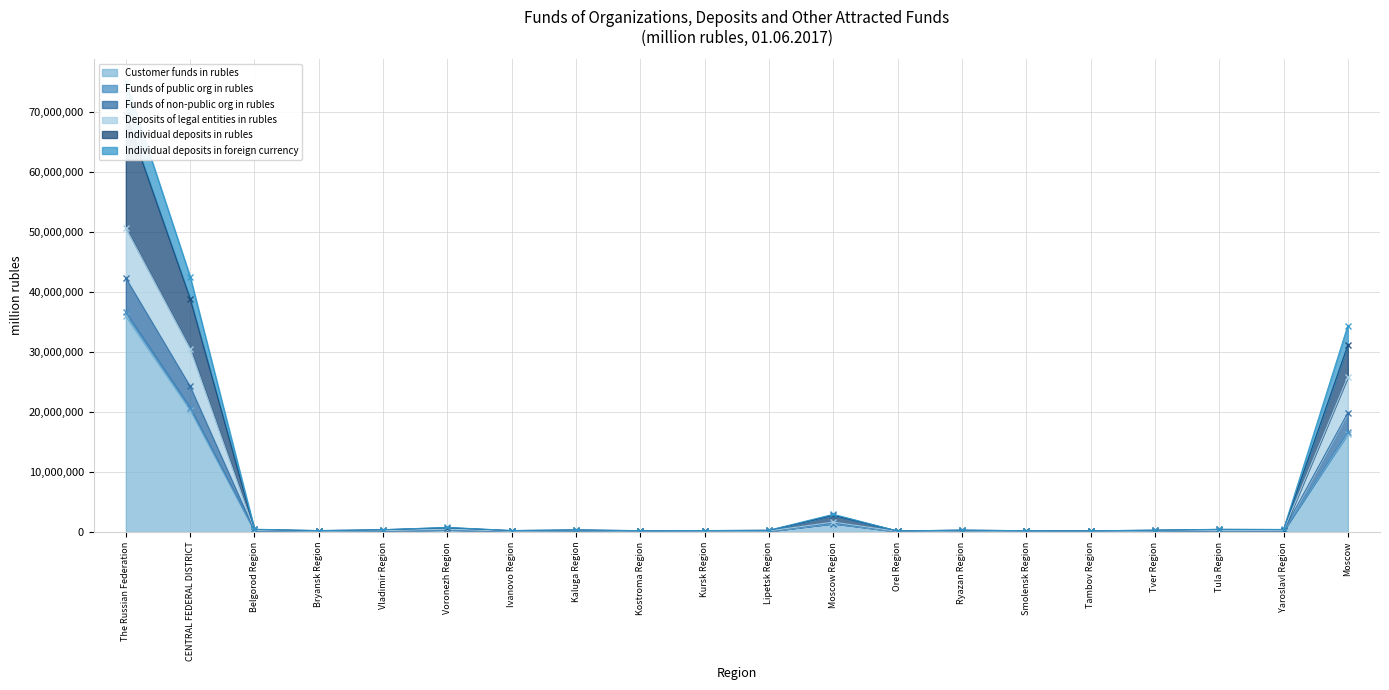

Where is the first local minimum for Funds of non-public org in rubles?

Bryansk Region